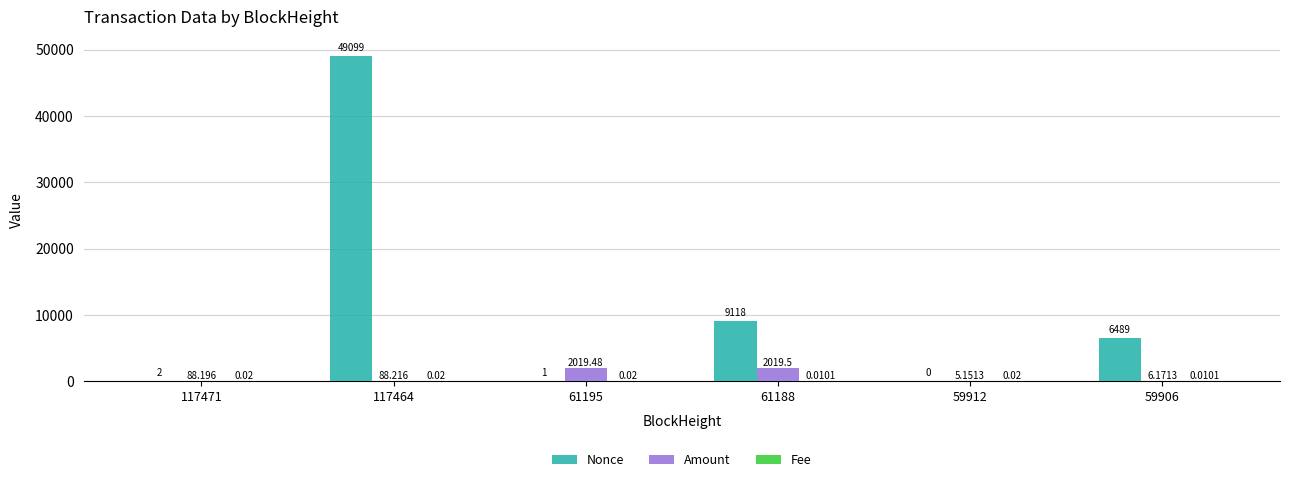

How many groups of bars are there?

6